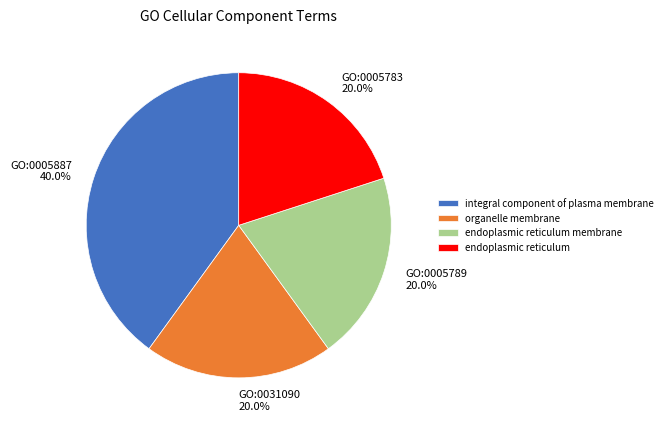

To the nearest percent, what is the difference between the largest and smallest slice percentages?

20%